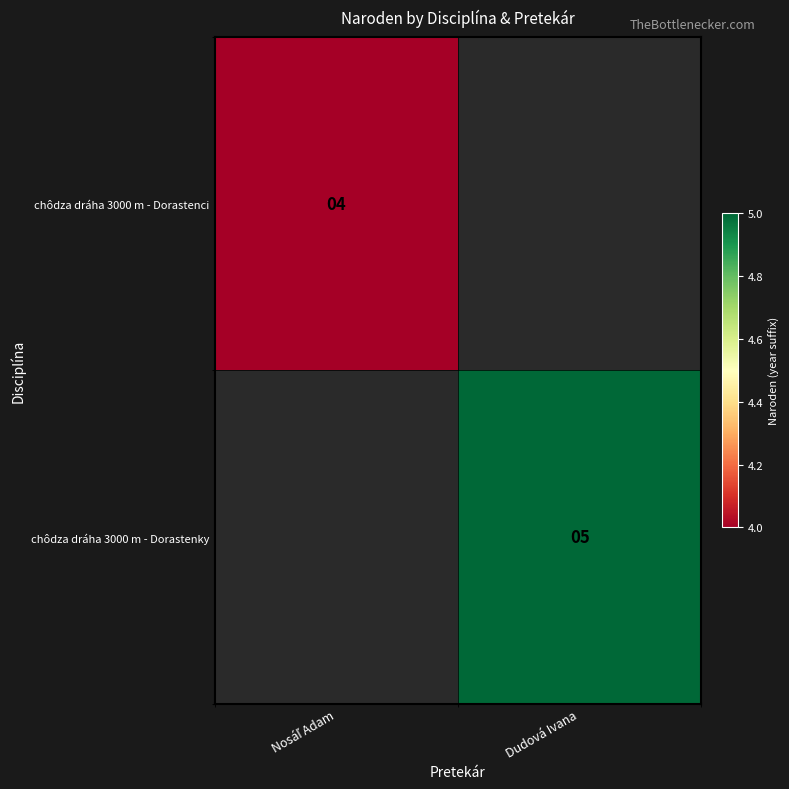

True or false: chôdza dráha 3000 m - Dorastenky has a value of 5 at Dudová Ivana.

True